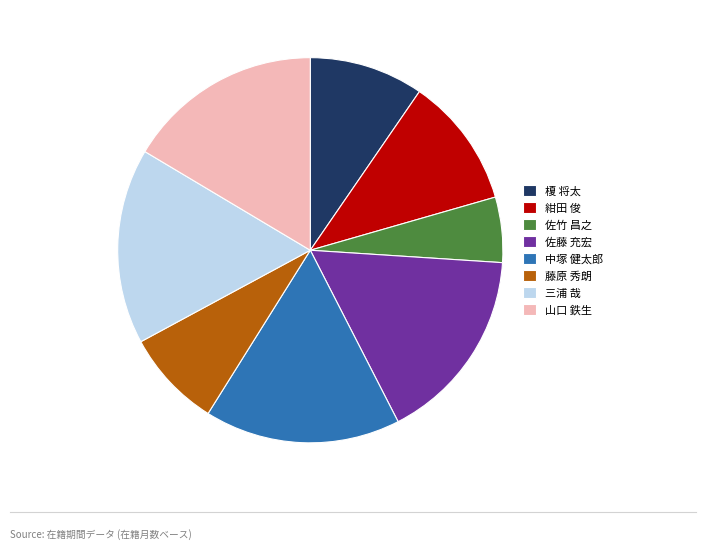

What is the smallest slice in the pie chart?

佐竹 昌之